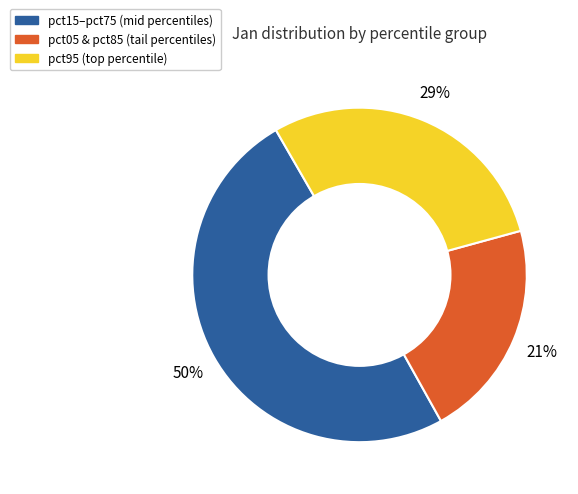

Is there a majority slice in this chart?

No